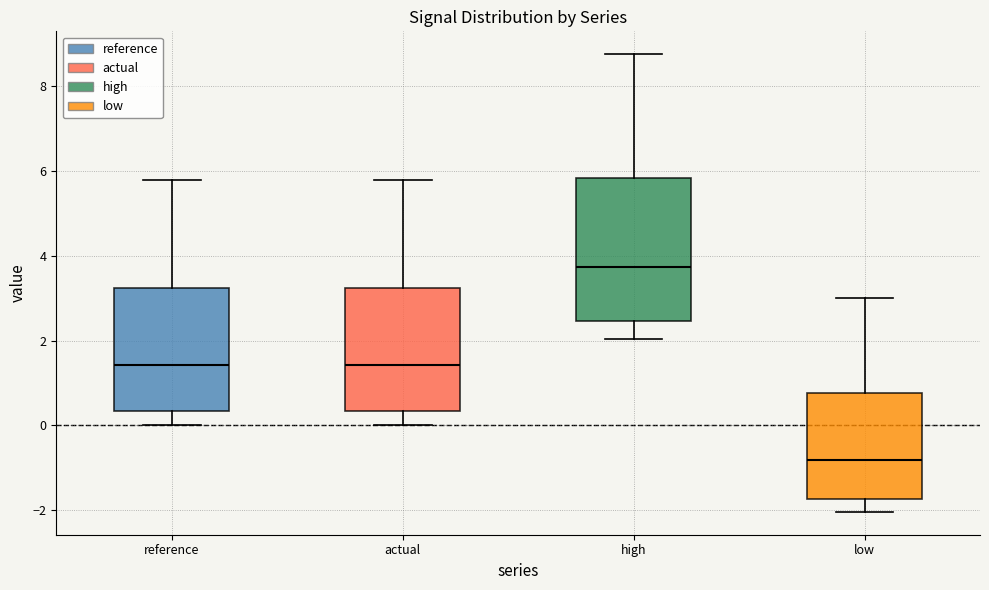

Where is the lower edge of the box for reference on the y-axis? The values are not printed on the chart, so give them approximately, as read against the axis.

0.4